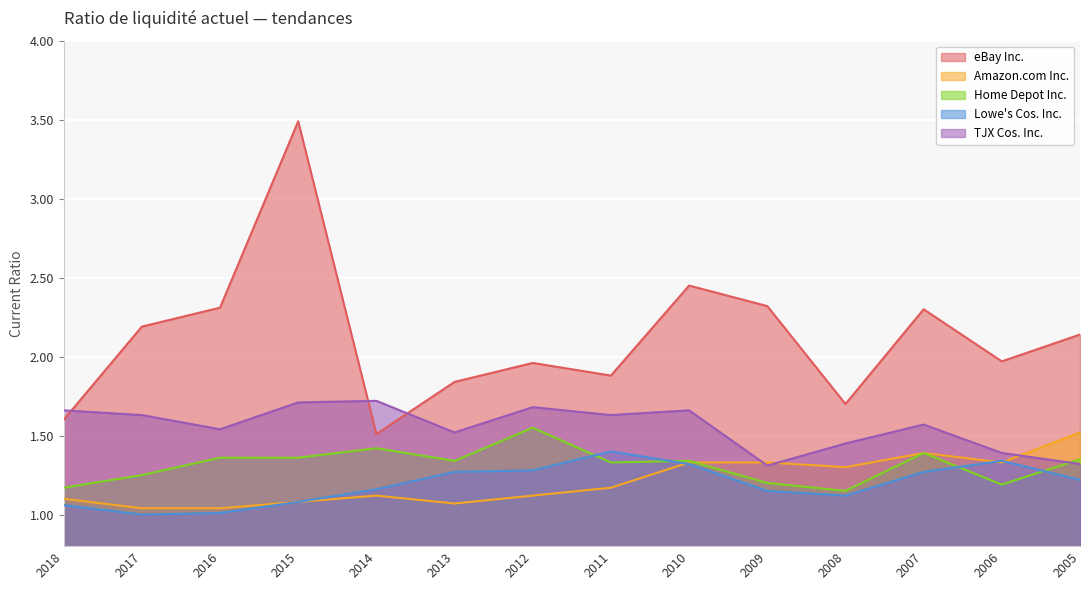

True or false: Home Depot Inc. has a value of 2.4 at 2007.

False